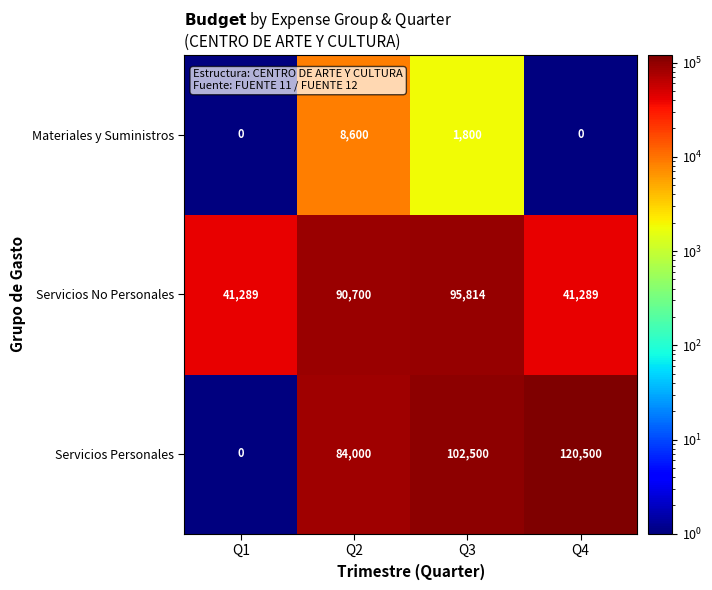

Between Q1 and Q2, which series saw the biggest shift?

Servicios Personales